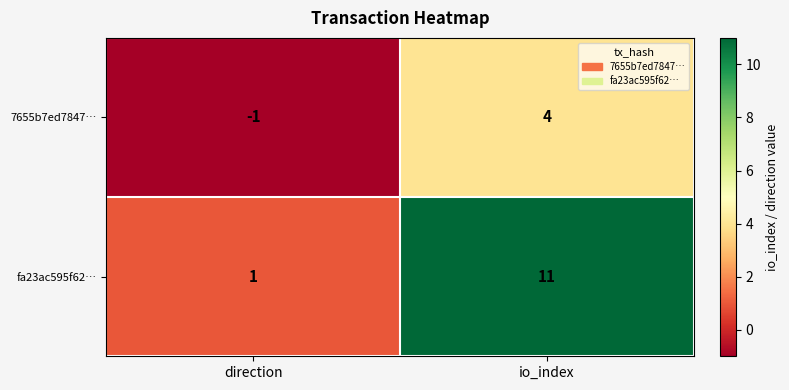

What is the total value across all series at io_index?

15